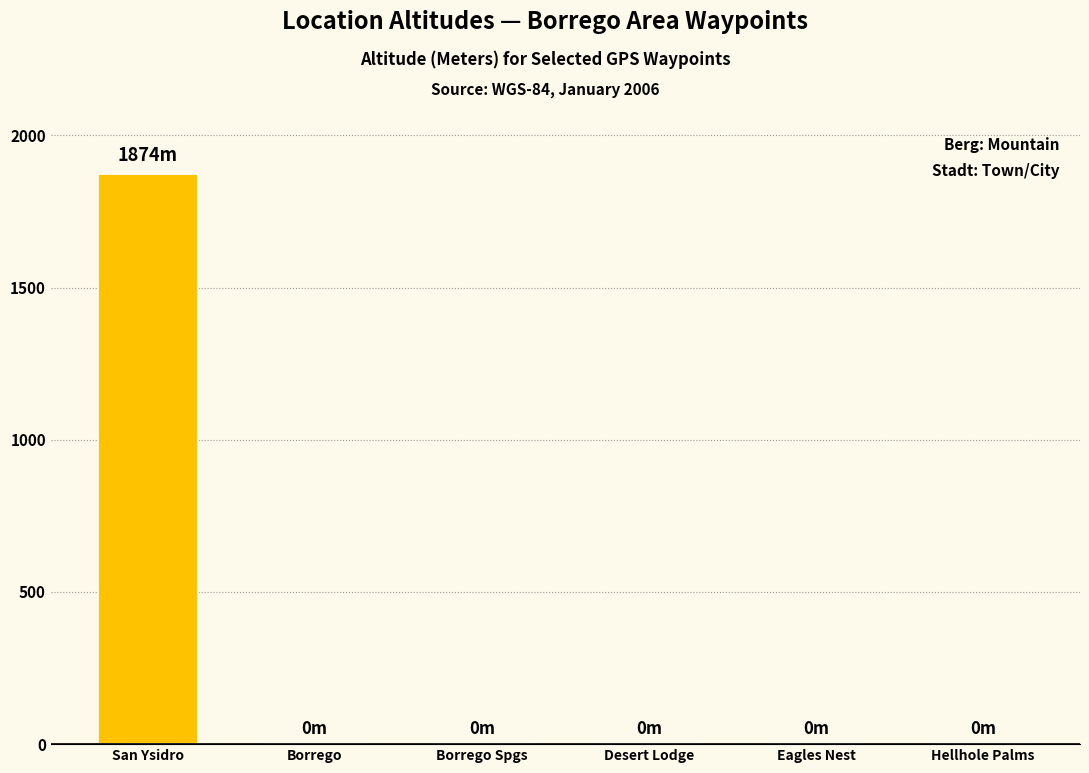

Between Eagles Nest and San Ysidro, which is larger?

San Ysidro